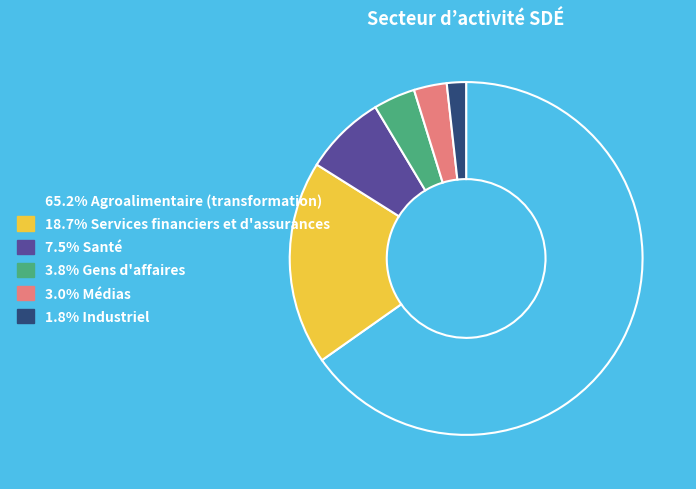

Is there a majority slice in this chart?

Yes